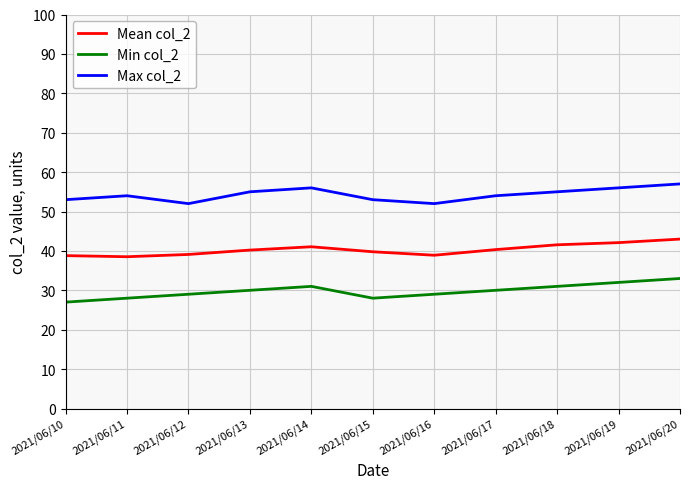

What is the sum of all Min col_2 values?

328.0